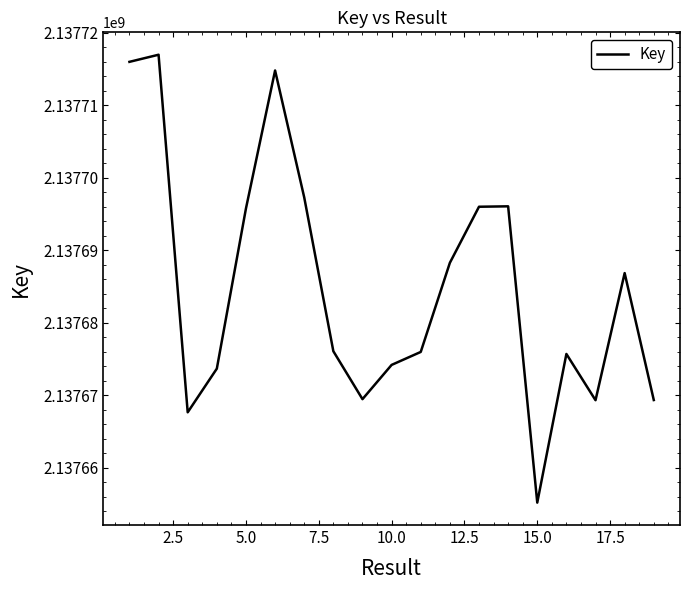

What is the maximum value shown in the chart?

2137716998